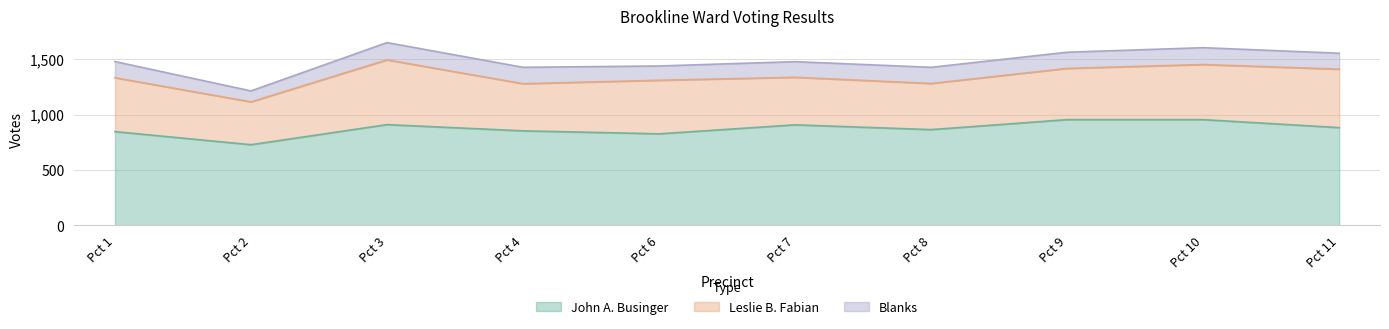

What is the value of the Leslie B. Fabian point at the 2nd from the left?

386